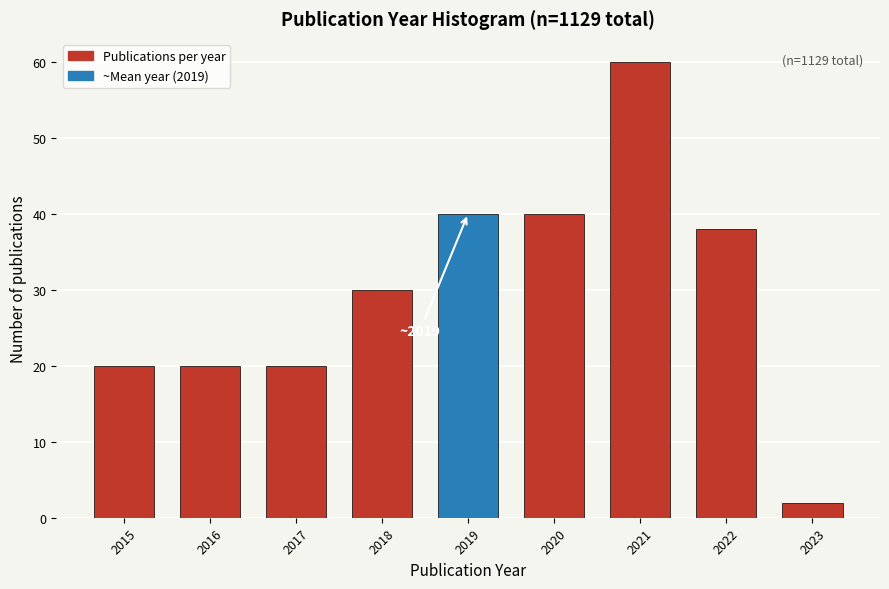

Reading right to left, list all the values displayed in this chart.

2	38	60	40	40	30	20	20	20